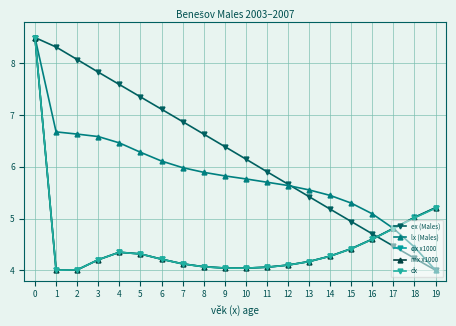

Which has a higher value, 15 or 5?

5